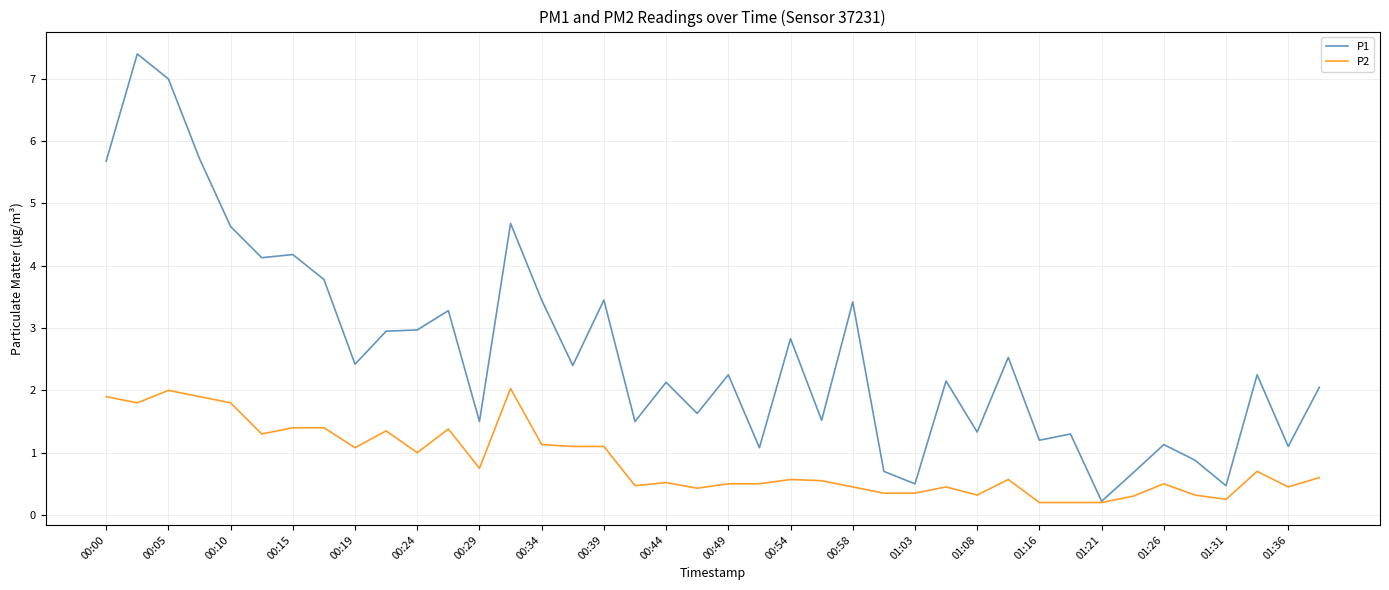

List the series in order of their overall mean, highest first.

P1, P2